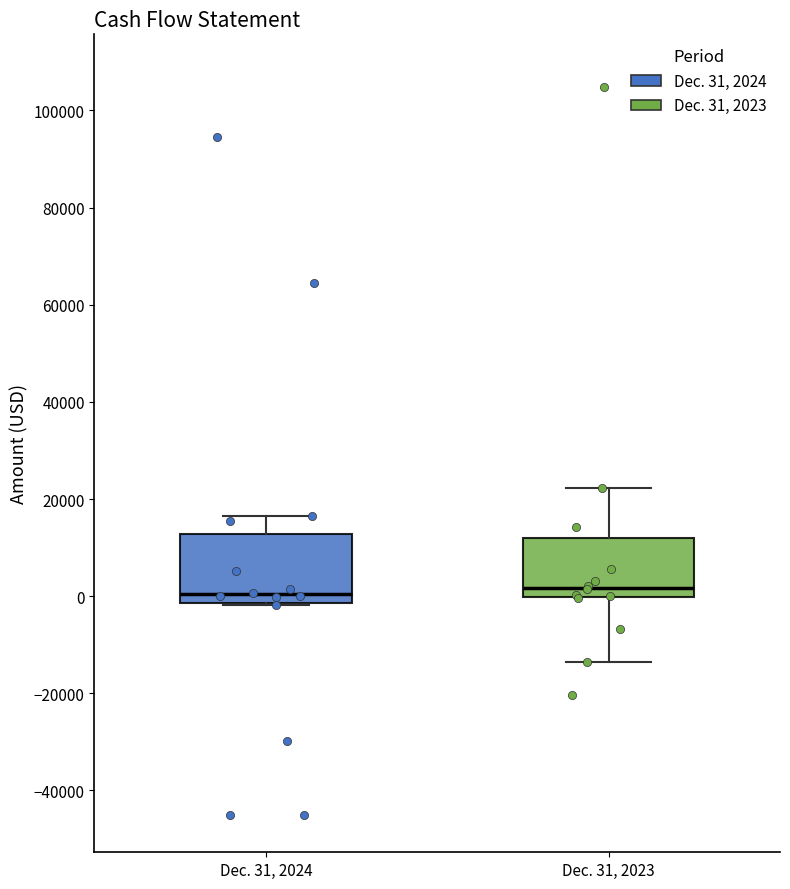

Comparing the boxes themselves (not the whiskers), which one is the tallest?

Dec. 31, 2024